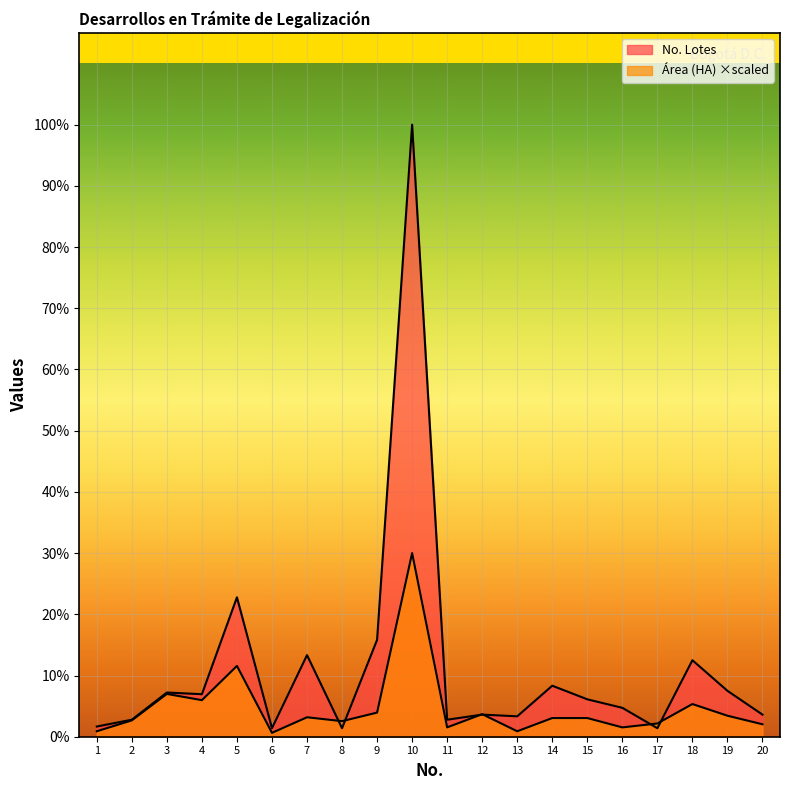

Is it true that Área (HA) equals 14.9 at 8?

False